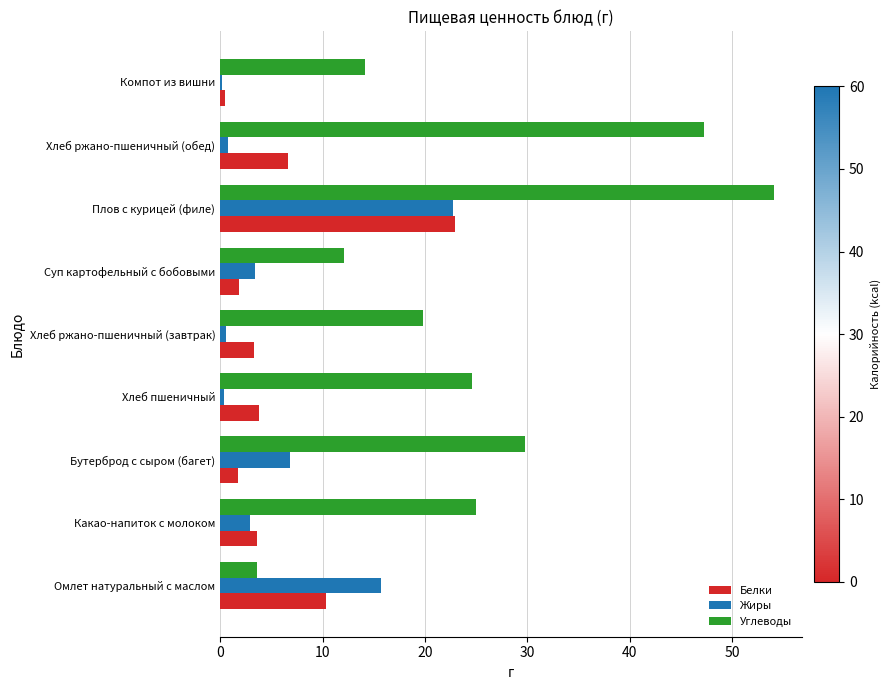

True or false: Углеводы has a value of 8.8 at Бутерброд с сыром (багет).

False